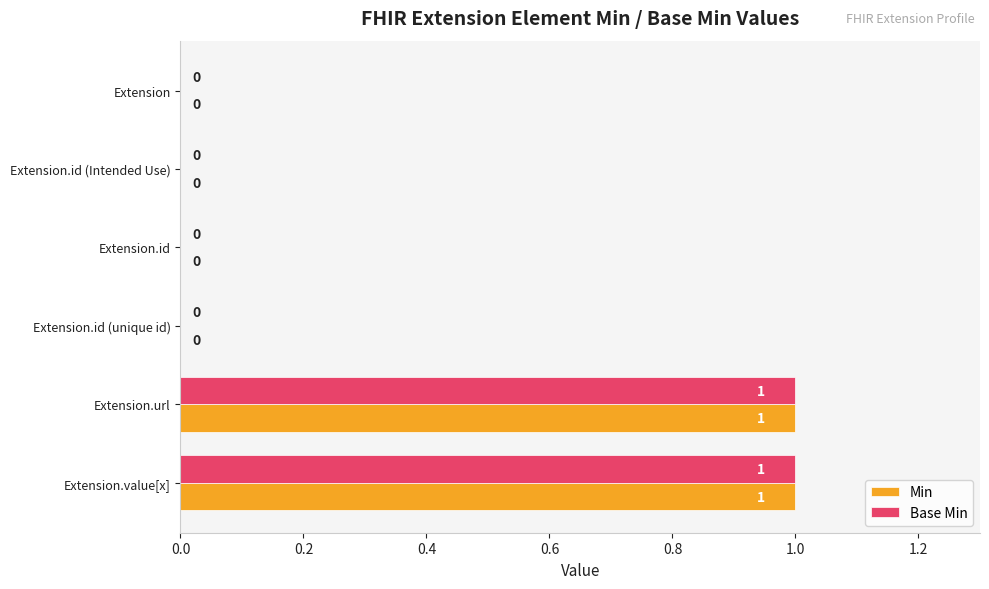

How many Min values are between 0 and 1?

6